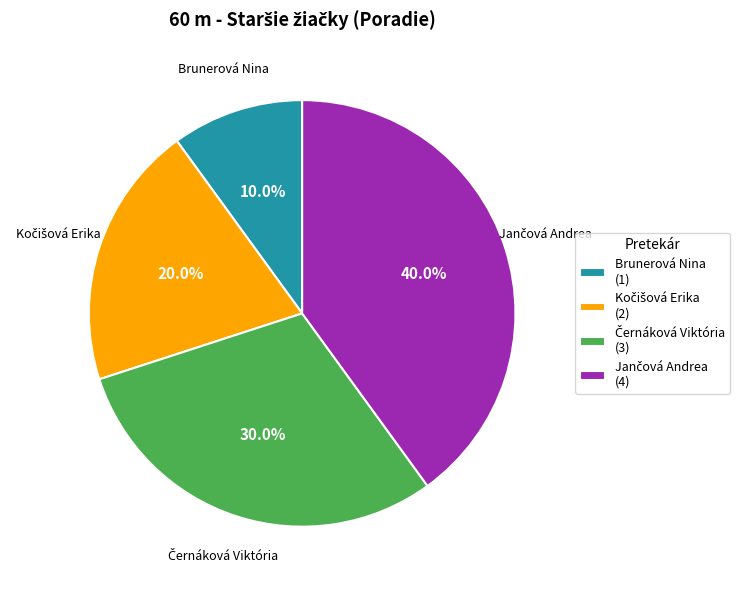

Does any single category account for the majority?

No